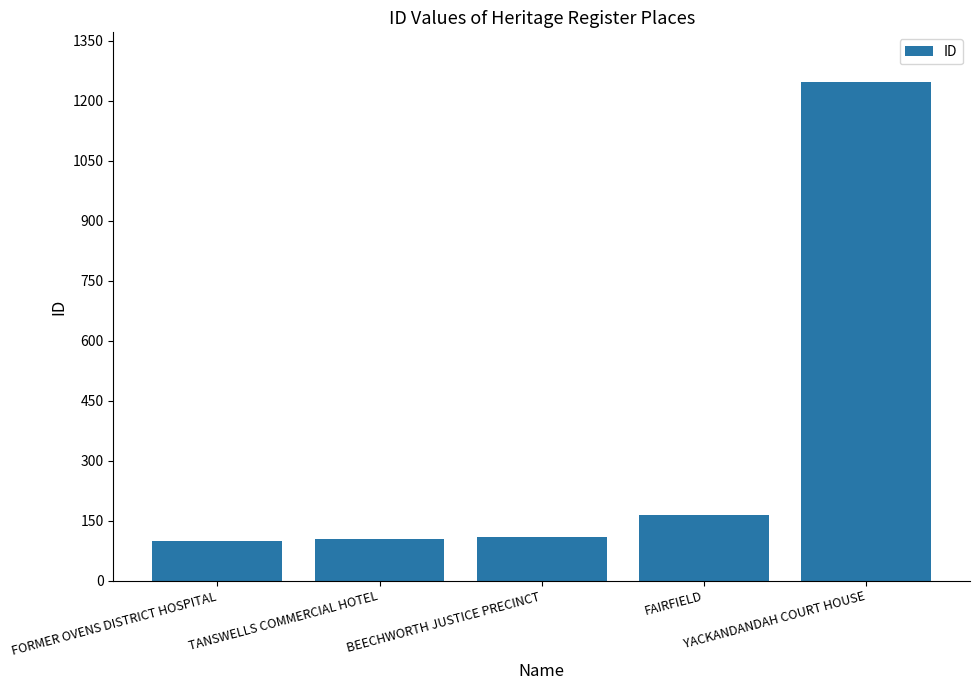

What is the maximum value shown in the chart?

1246